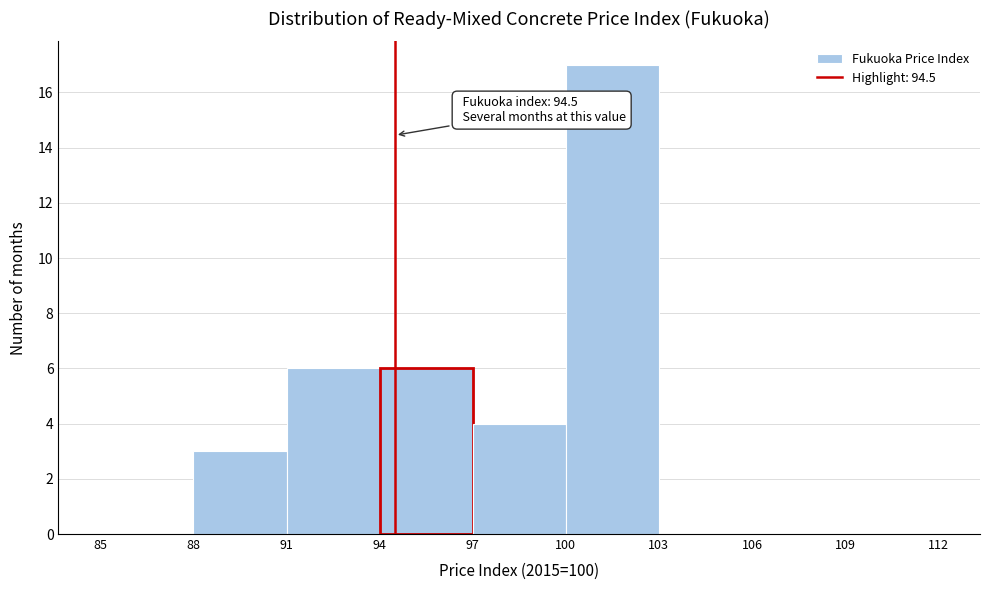

Which range on the x-axis has the tallest bar?

100 to 103